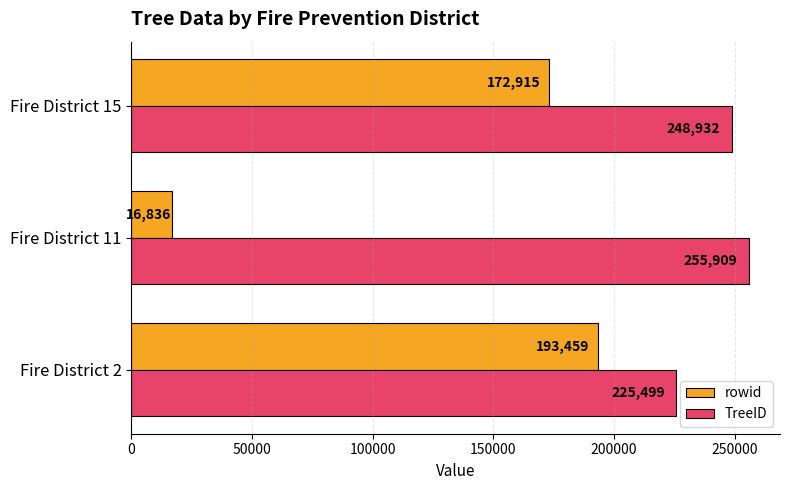

Which series has the largest total across all categories?

TreeID